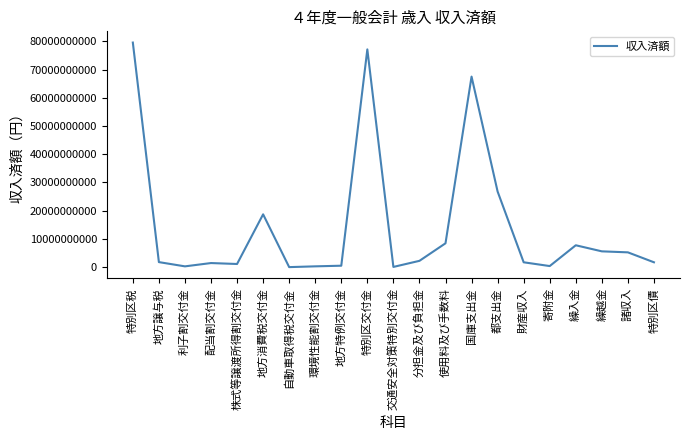

Is it true that the value at 特別区税 is 79559019782?

True